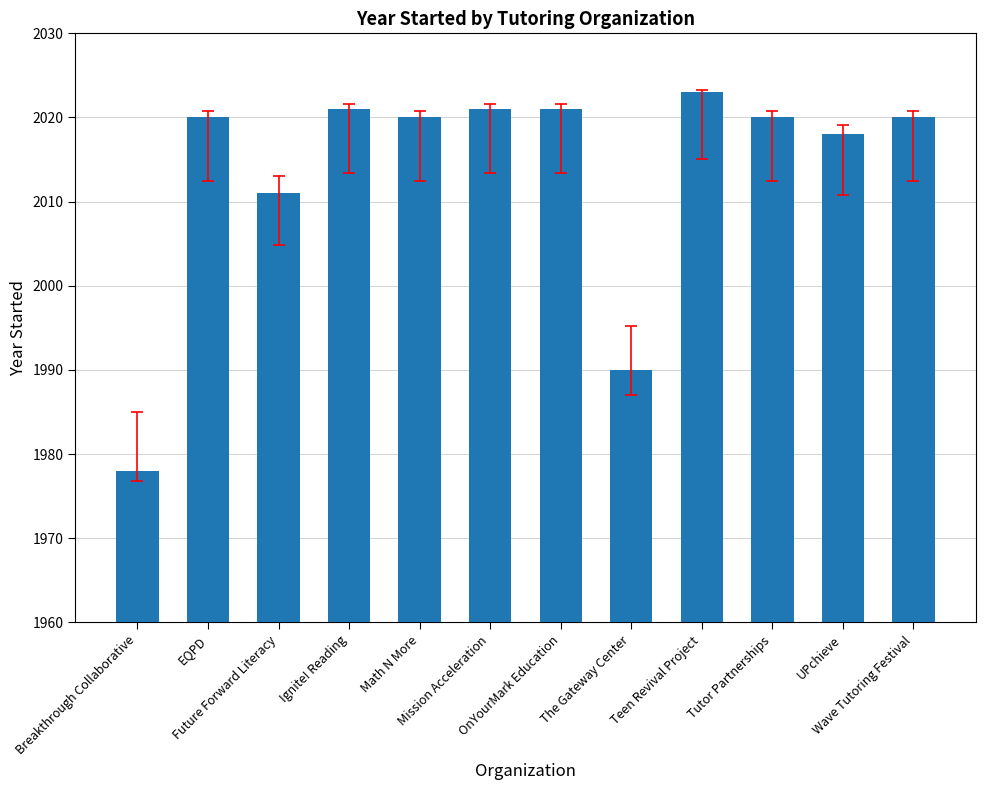

What is the difference between the maximum and minimum values?

45